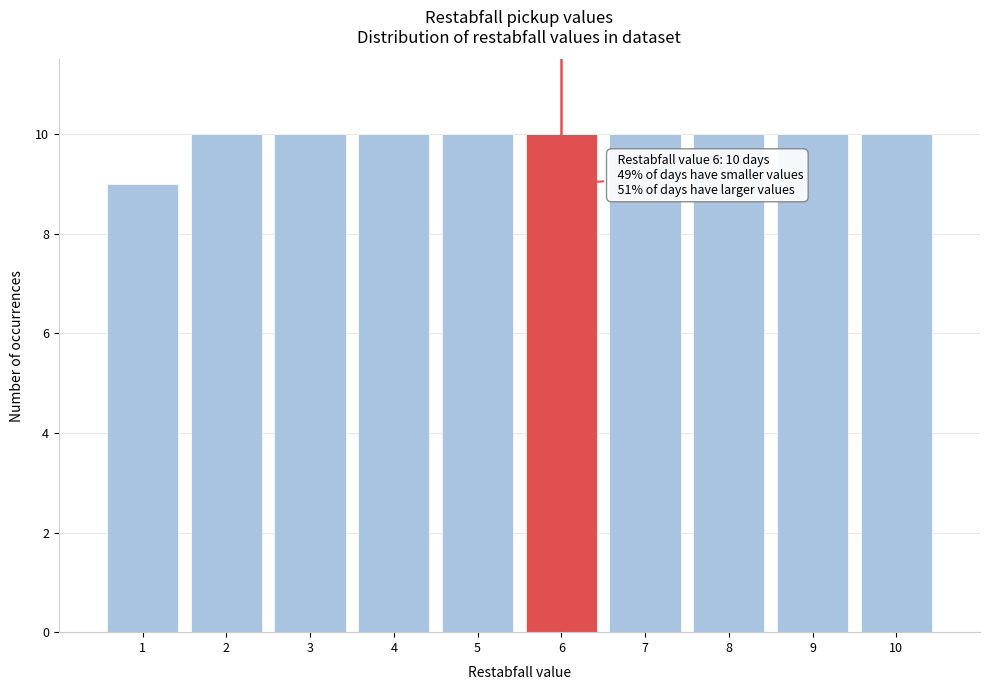

Reading left to right, what are all the values shown in this chart?

9	10	10	10	10	10	10	10	10	10